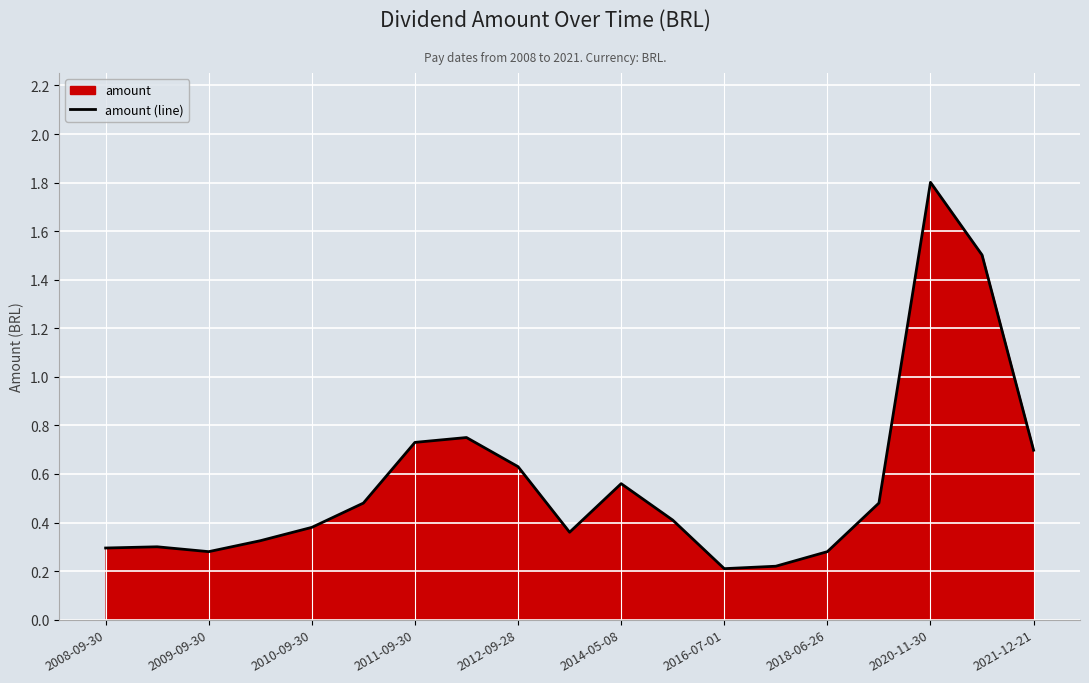

What is the difference between the maximum and minimum values?

1.6